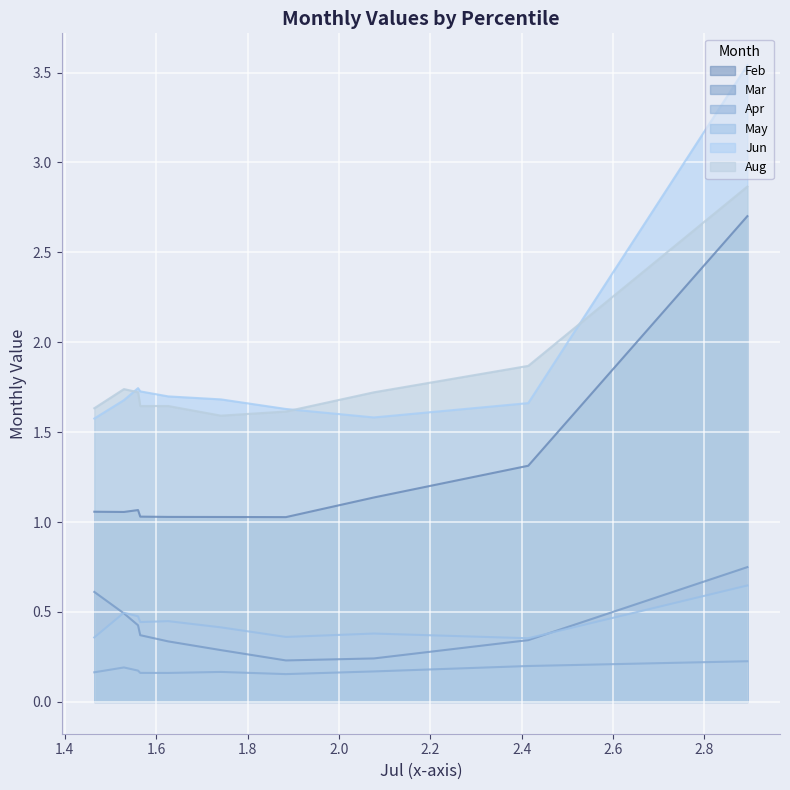

True or false: Apr has a value of 0.0 at pct75.

False